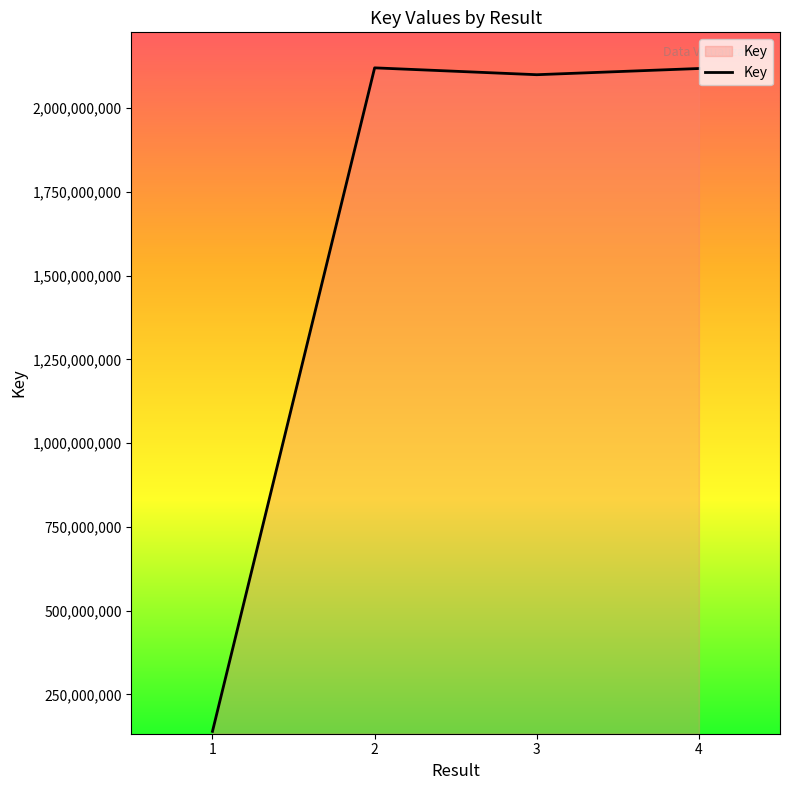

Which has a higher value, 4 or 1?

4